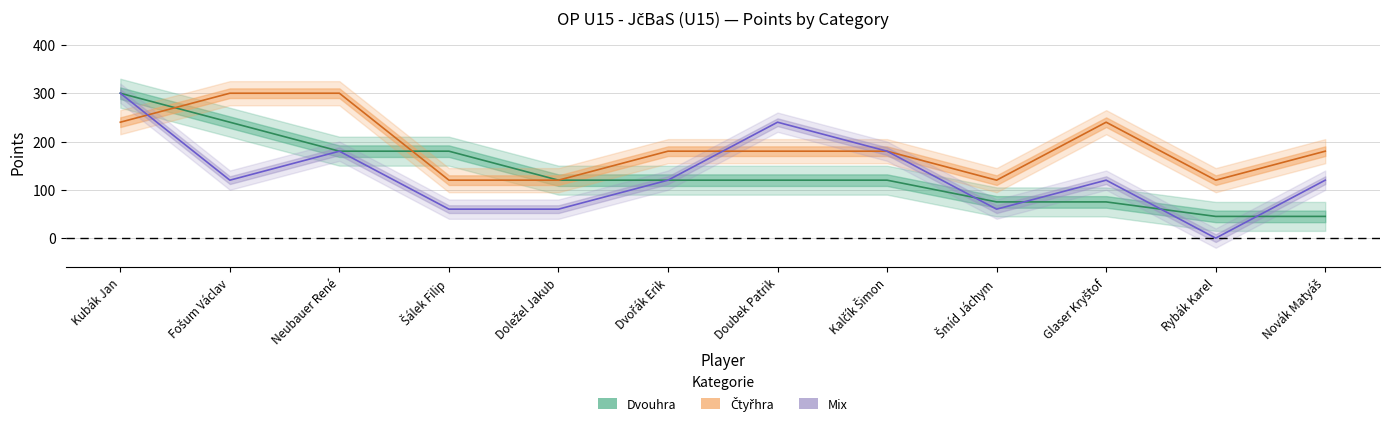

True or false: Čtyřhra (Body) has a value of 300 at Fošum Václav.

True